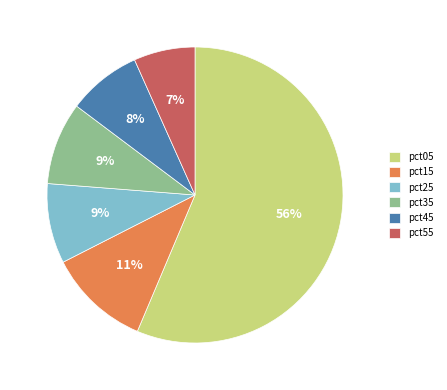

What is the smallest slice in the pie chart?

pct55